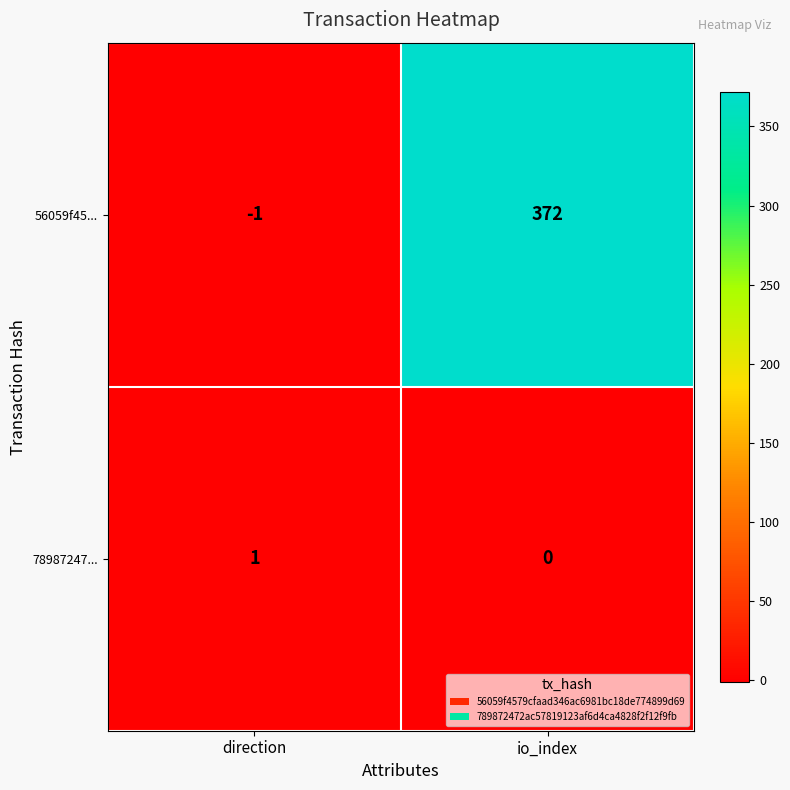

Rank the series by their average value, from lowest to highest.

78987247..., 56059f45...